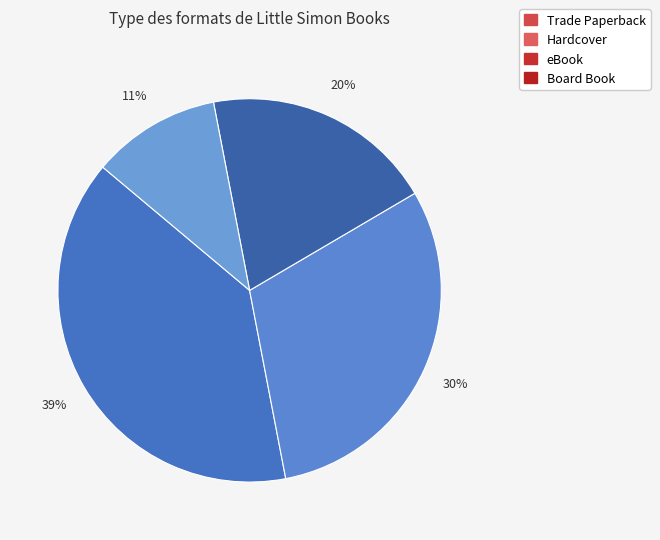

Does Trade Paperback account for over 50% of the chart?

No